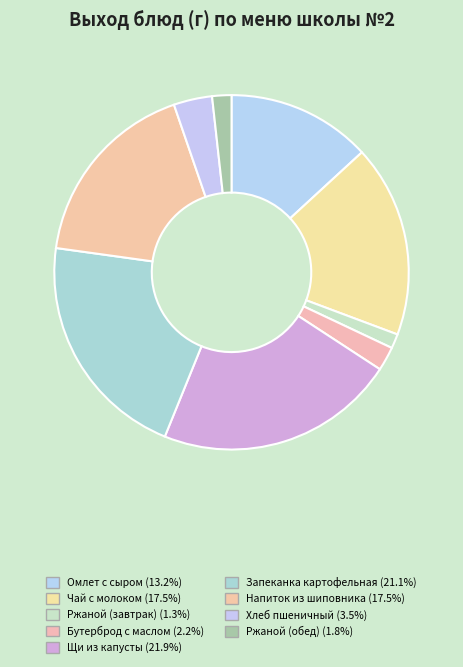

Is it true that Напиток из шиповника is 18% of the pie?

True